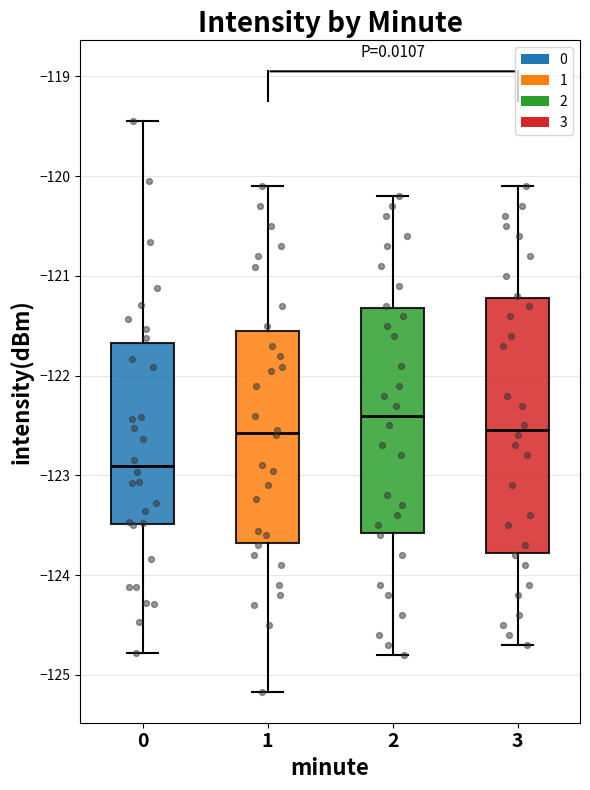

Which box's median line is the lowest?

0